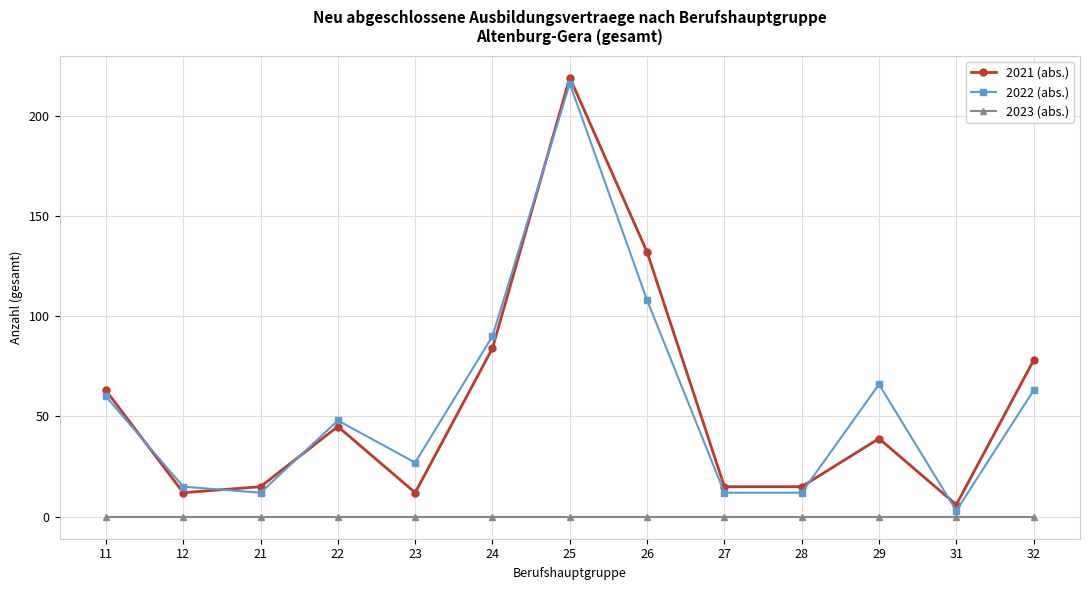

Reading left to right, list all the values displayed in this chart.

2021 (abs.): 63	12	15	45	12	84	219	132	15	15	39	6	78
2022 (abs.): 60	15	12	48	27	90	216	108	12	12	66	3	63
2023 (abs.): 0	0	0	0	0	0	0	0	0	0	0	0	0